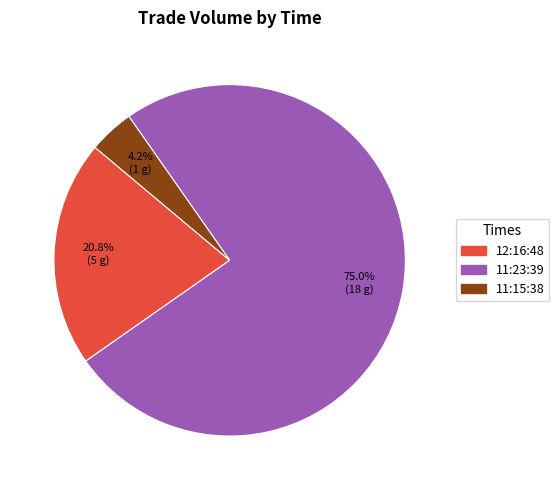

Which slice is the smallest?

11:15:38